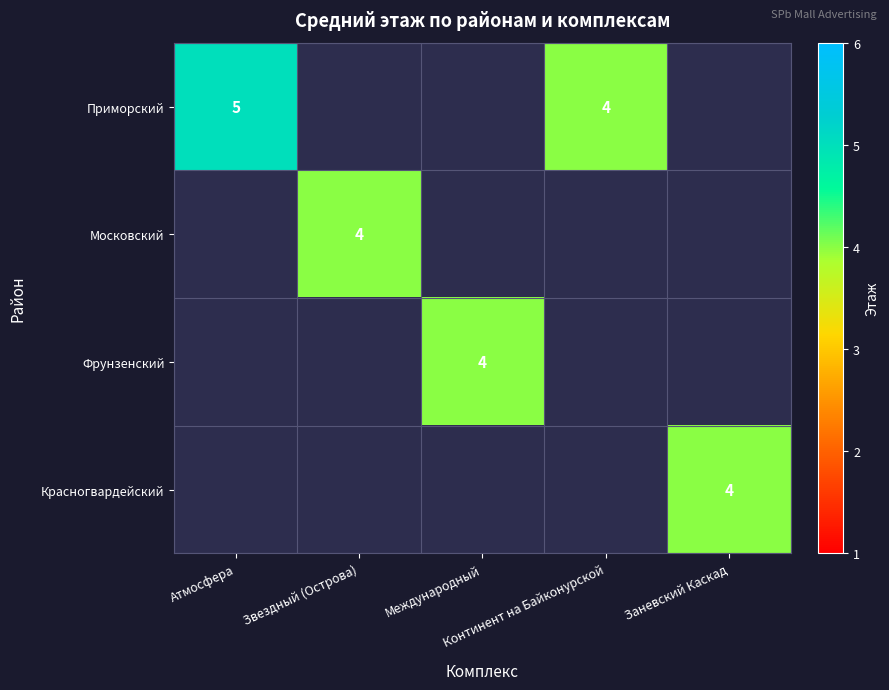

Which category has the highest value across all series?

Атмосфера